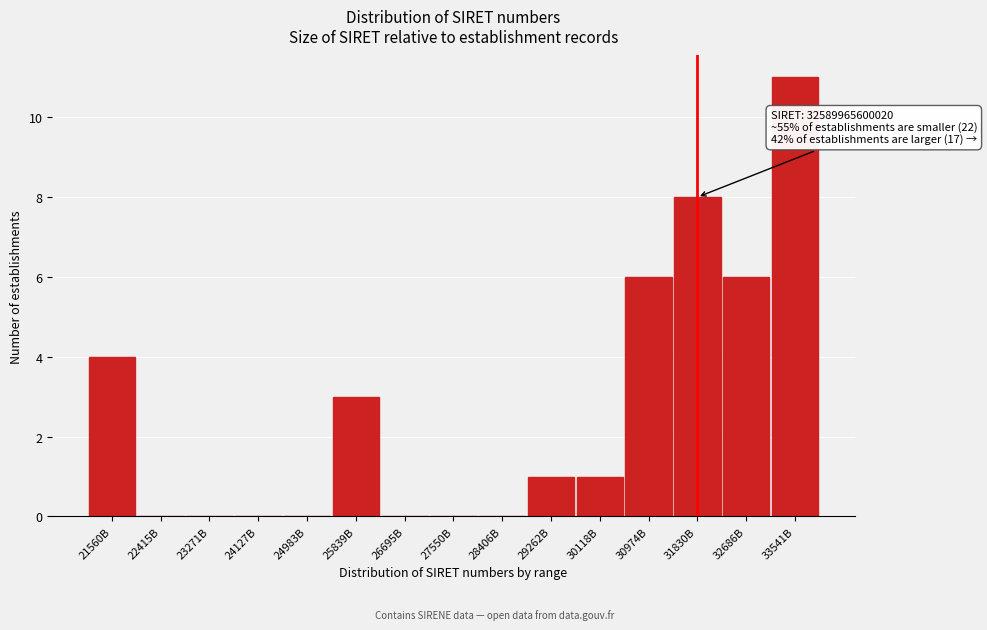

Reading right to left, transcribe all the data shown in this chart.

33541B=11	32686B=6	31830B=8	30974B=6	30118B=1	29262B=1	28406B=0	27550B=0	26695B=0	25839B=3	24983B=0	24127B=0	23271B=0	22415B=0	21560B=4